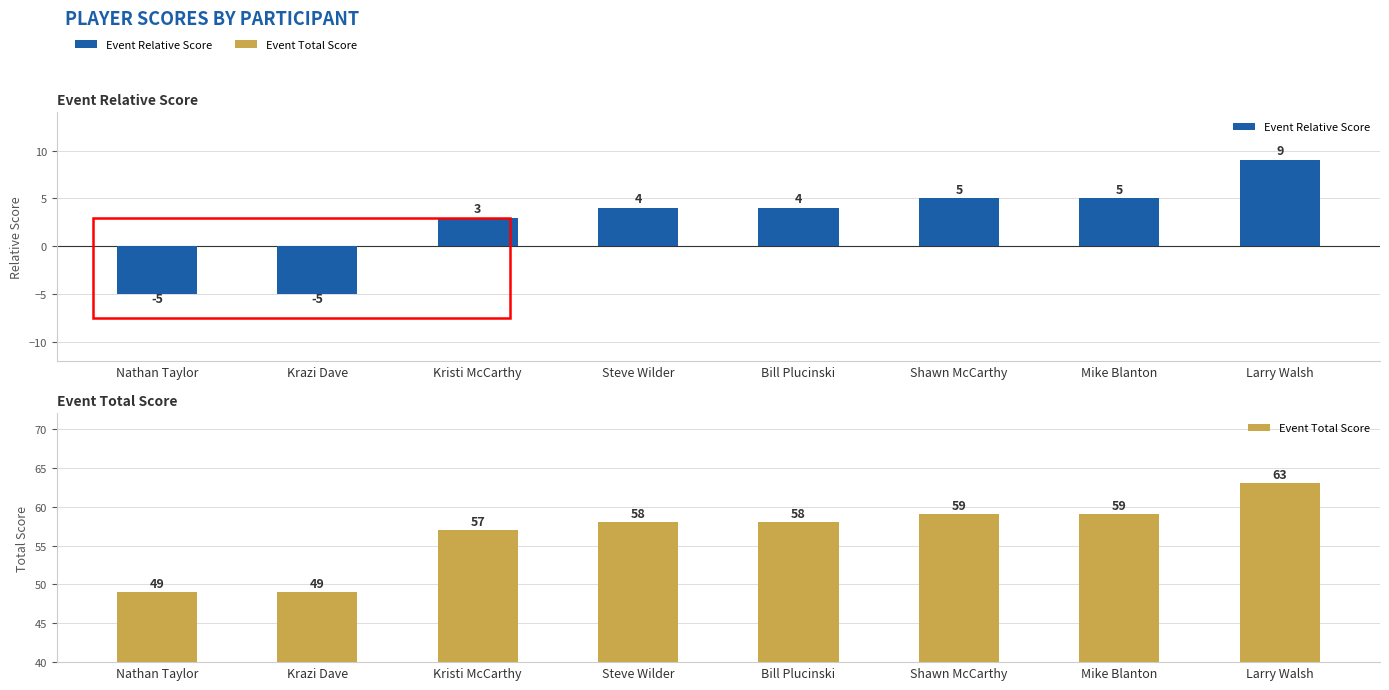

What is the smallest value displayed?

-5